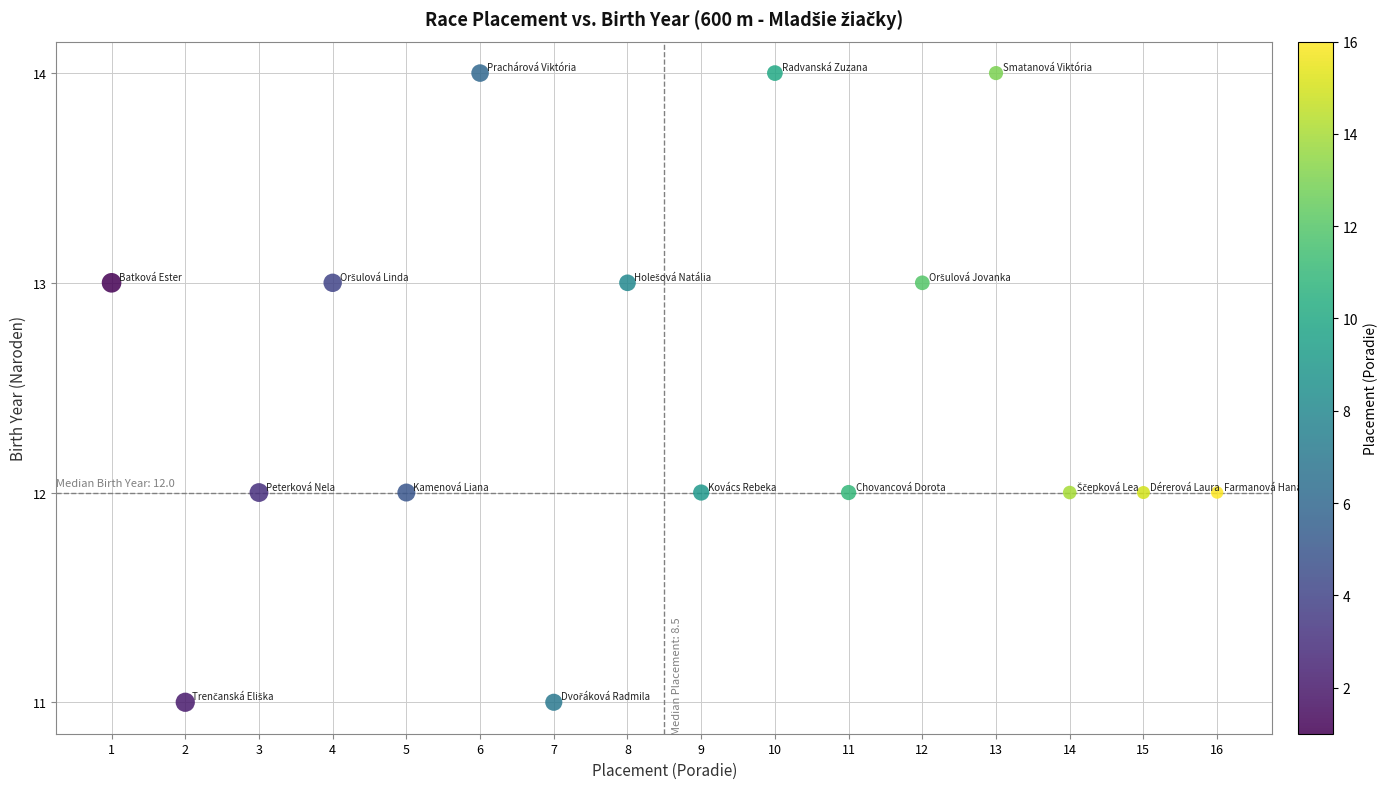

What is the range of X values (max minus min)?

15